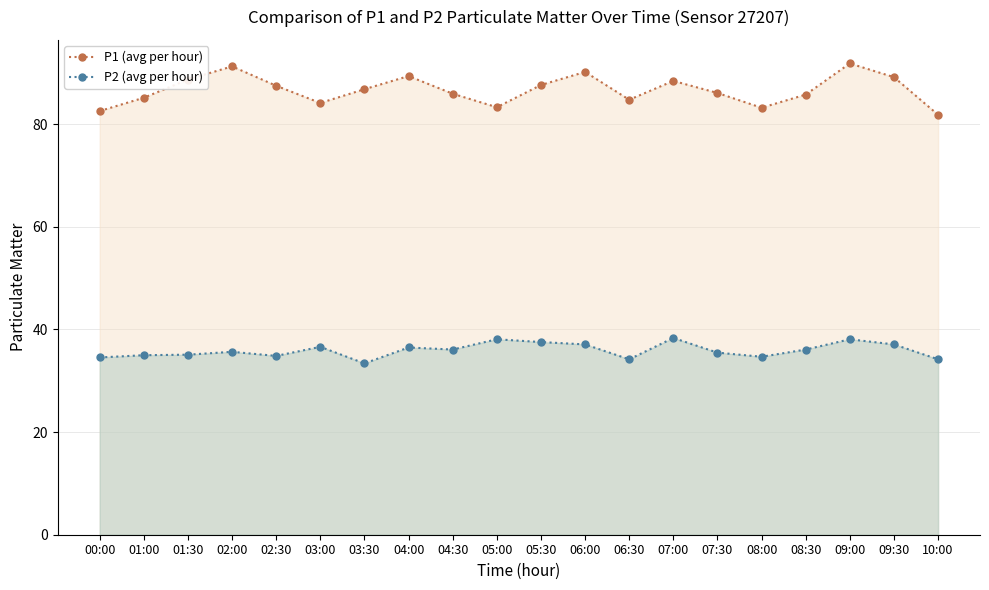

How many interior local valleys does the P1 (avg per hour) series have?

4